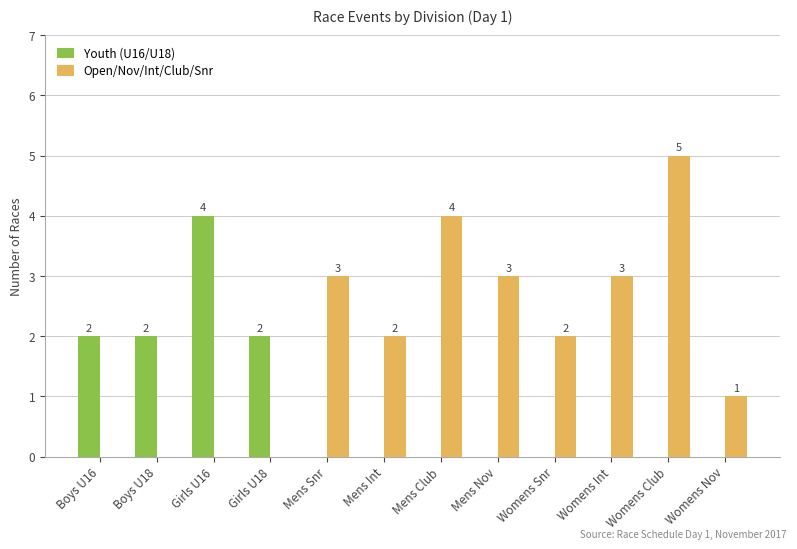

Which series changed the most between Mens Int and Mens Nov?

Open/Nov/Int/Club/Snr